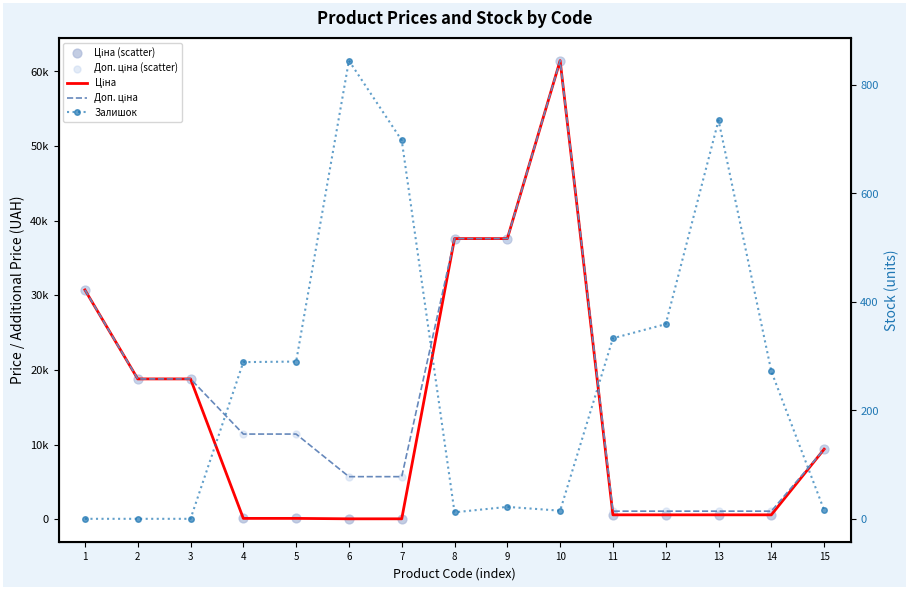

At how many categories does at least one series exceed 54194?

1